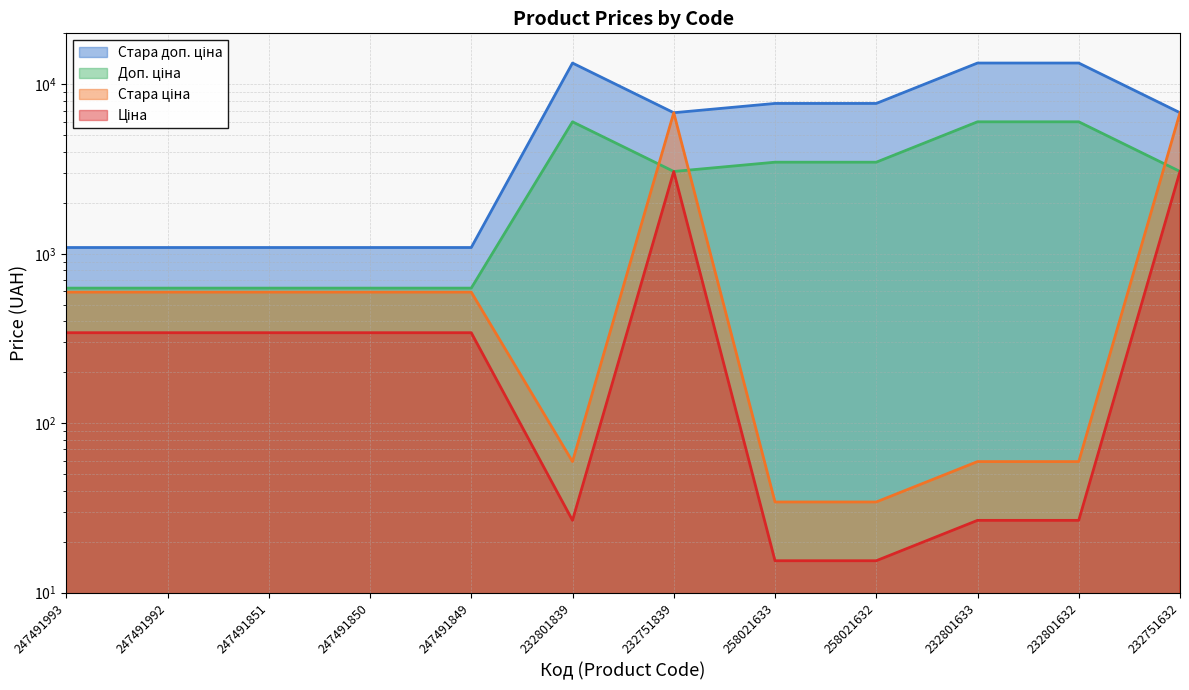

Which series has the largest total across all categories?

Стара доп. ціна